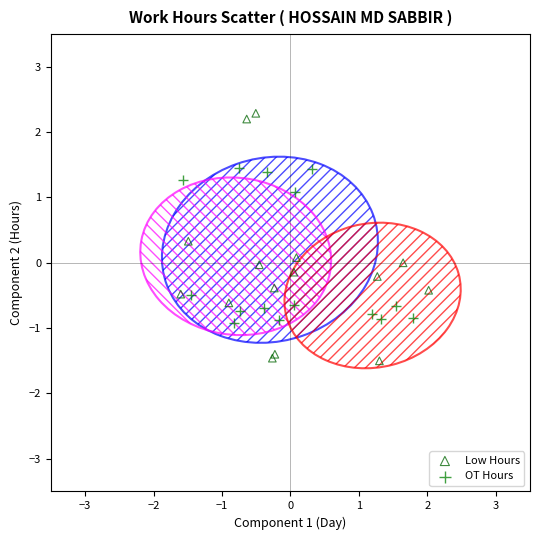

Which series has the largest Y range (max minus min)?

Low Hours